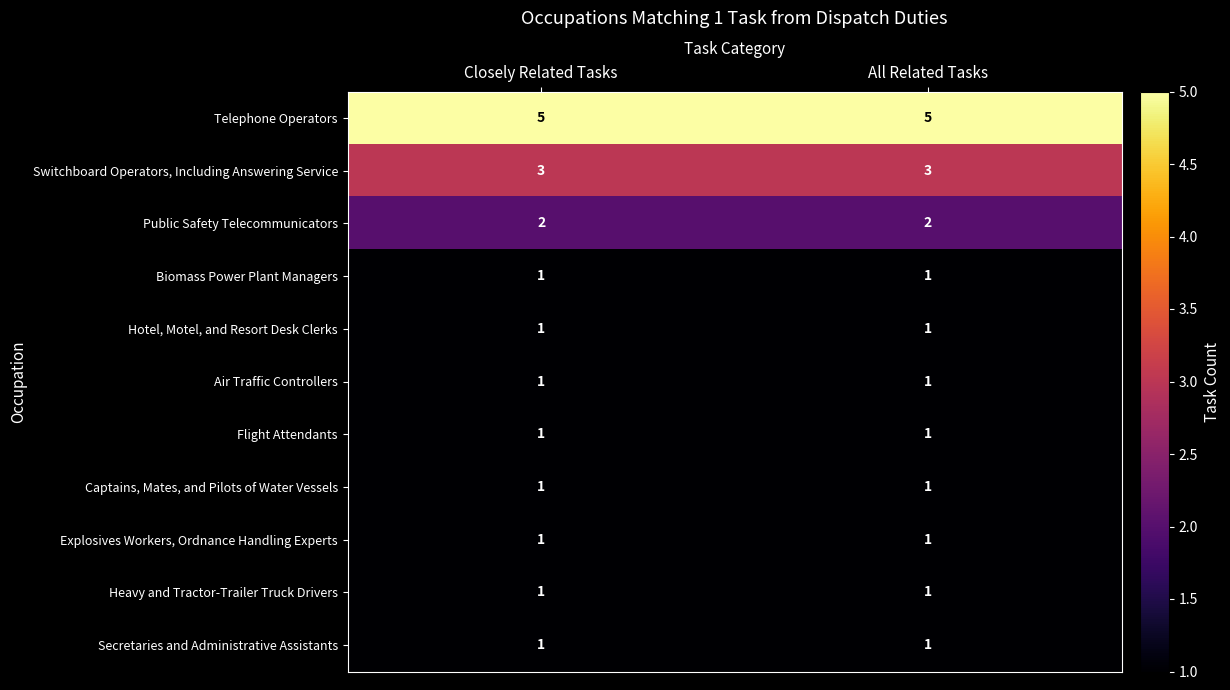

What is the maximum value shown in the chart?

5